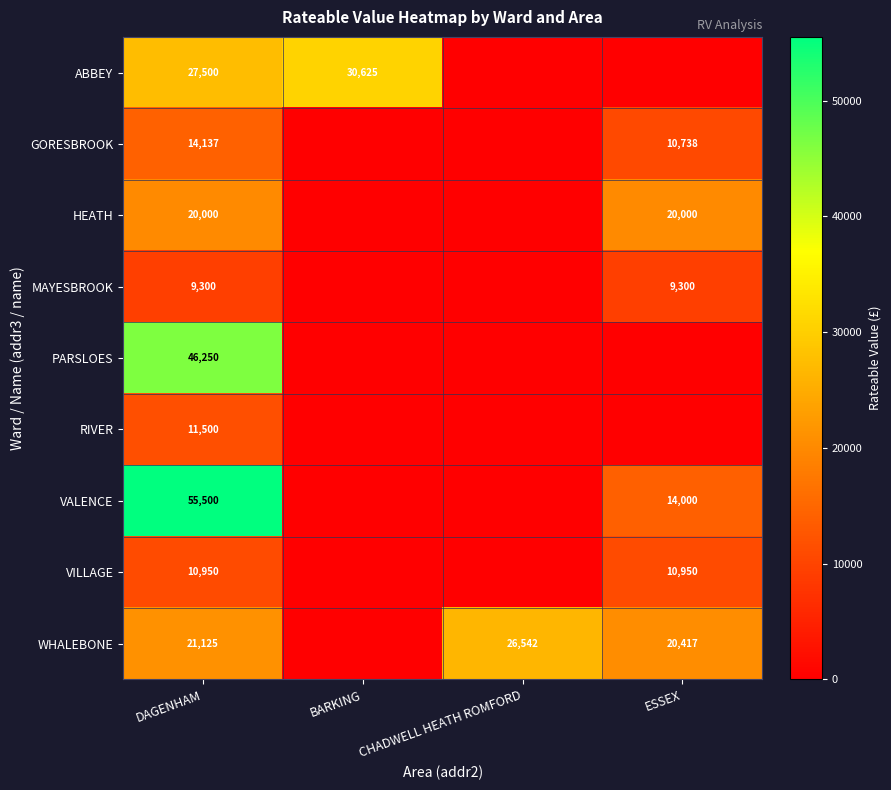

Is the value of ABBEY at BARKING greater than the value of VILLAGE at DAGENHAM?

Yes